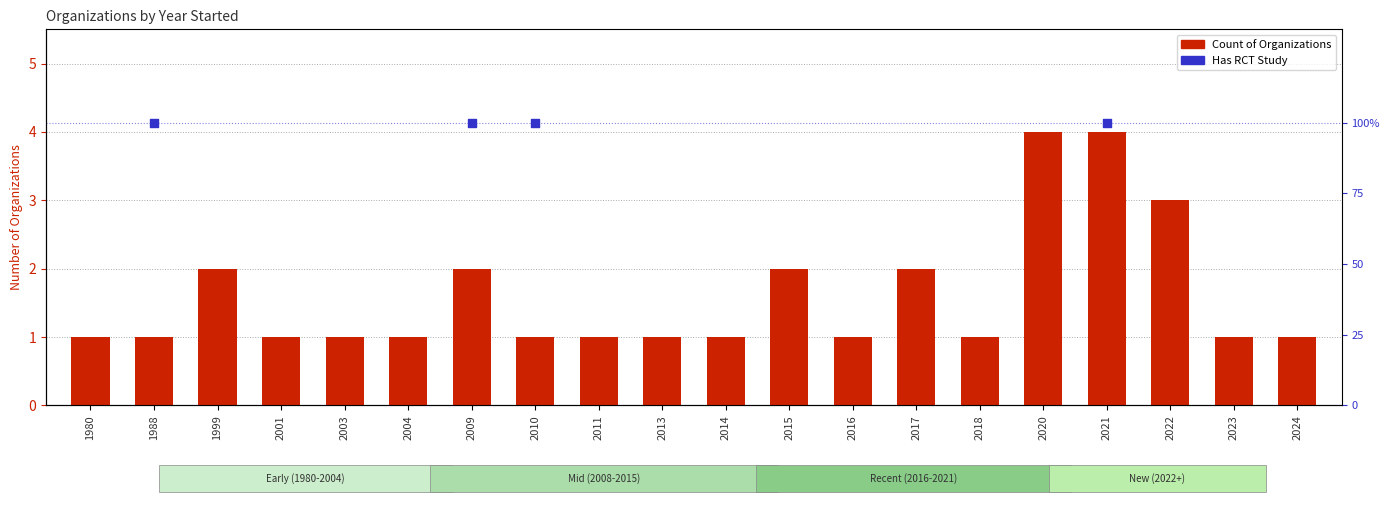

At how many categories does at least one series exceed 30?

4